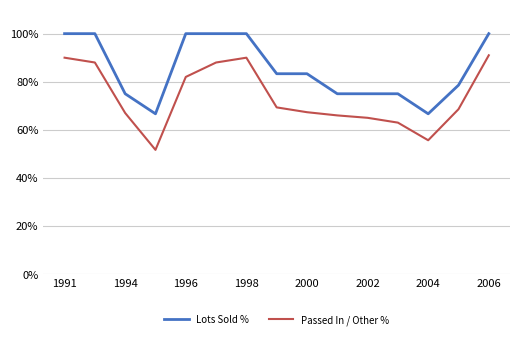

Reading left to right, extract all data points from this chart.

Lots Sold %: 100.0	100.0	75.0	66.7	100.0	100.0	100.0	83.3	83.3	75.0	75.0	75.0	66.7	78.6	100.0
Passed In / Other %: 90.0	88.0	67.0	51.7	82.0	88.0	90.0	69.3	67.3	66.0	65.0	63.0	55.7	68.6	91.0